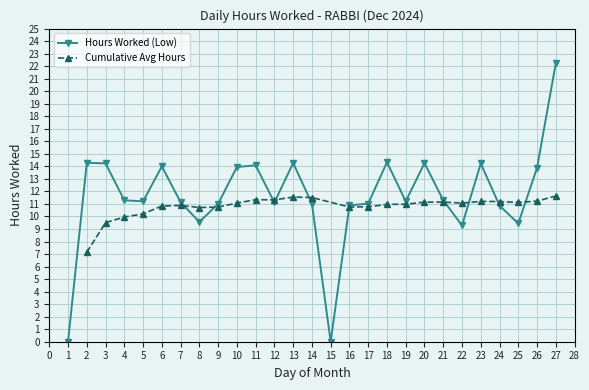

True or false: the data shows 24.6 at 20.

False